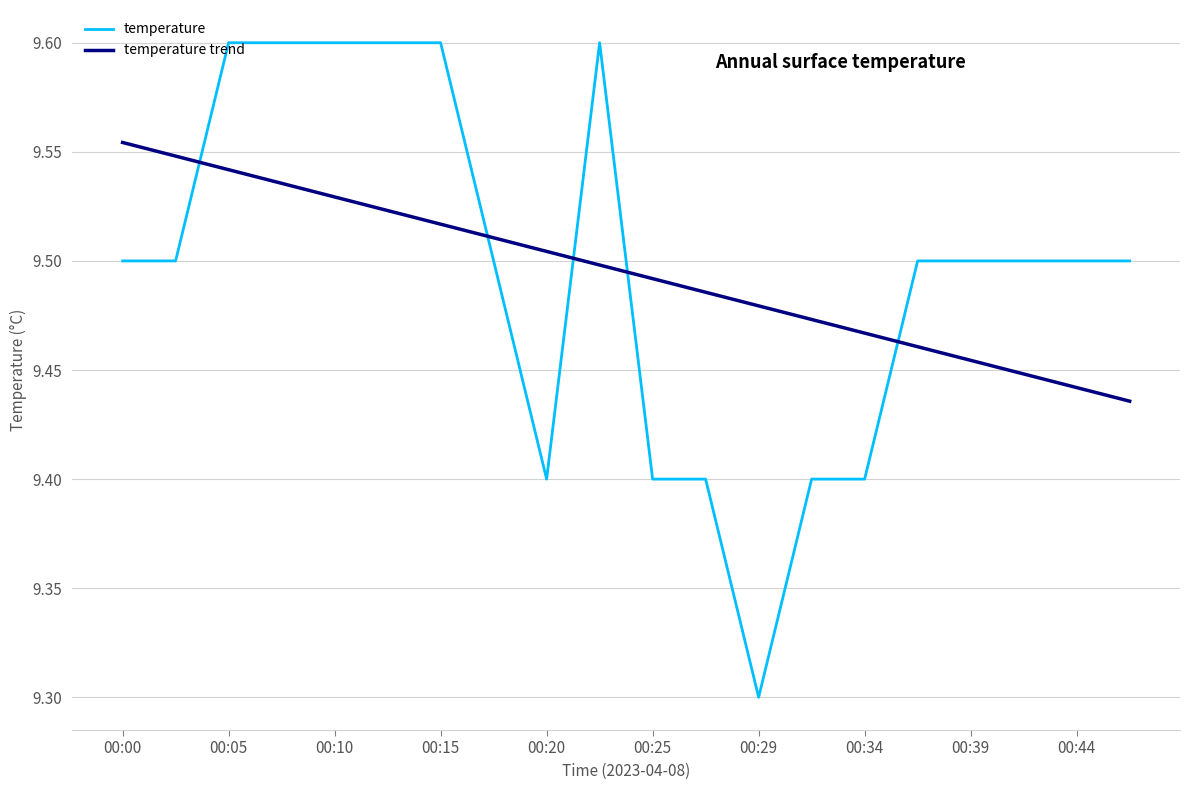

Is this an area chart (filled region under the line)?

No